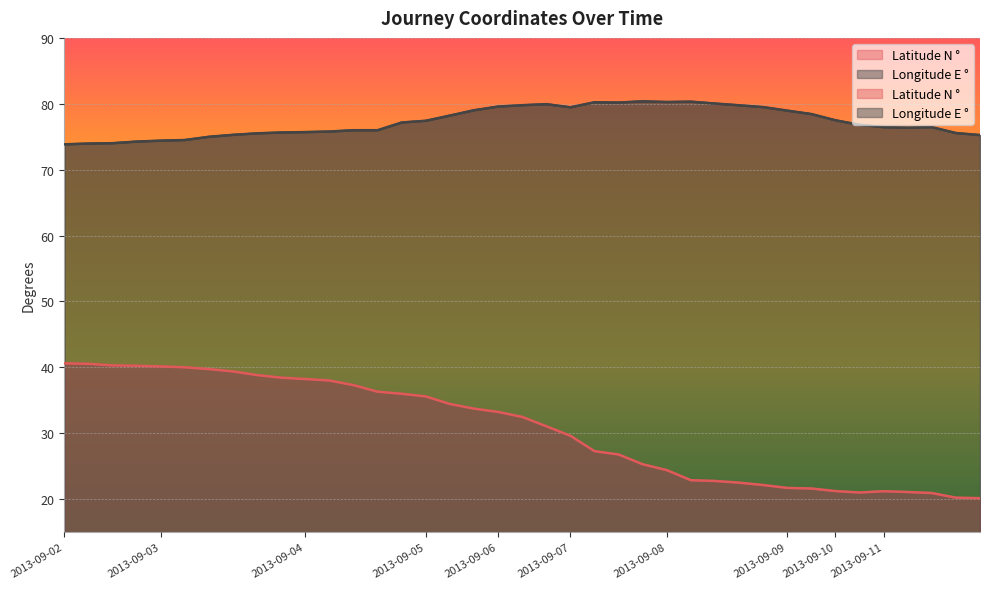

At how many categories does at least one series exceed 70?

39